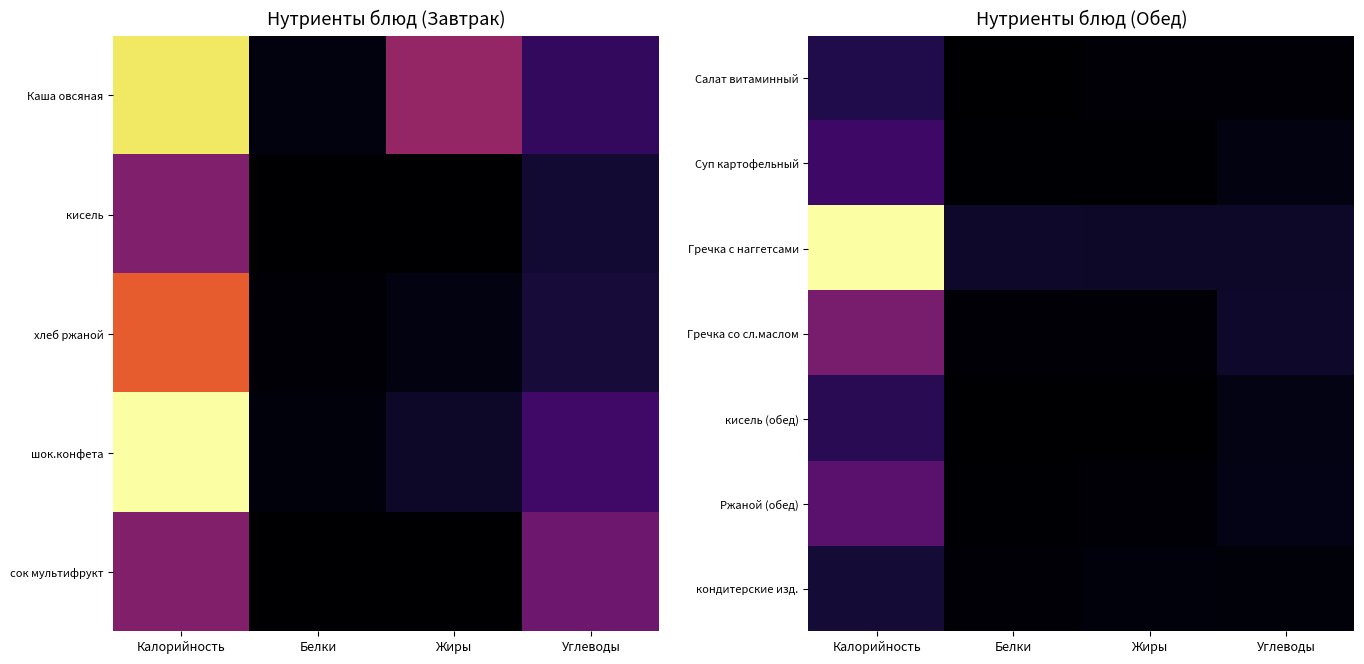

Rank the series by their maximum value, from lowest to highest.

кондитерские изд., Салат витаминный, кисель (обед), Суп картофельный, Ржаной (обед), Гречка со сл.маслом, Гречка с наггетсами